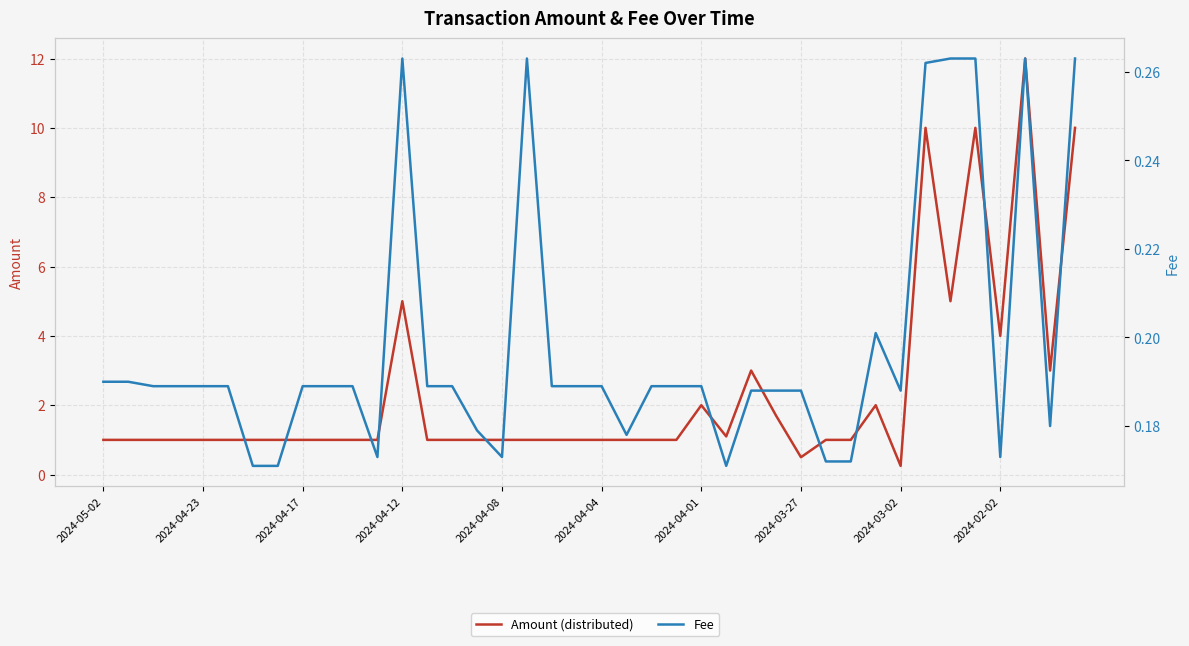

What value does the Amount (distributed) series have at 2024-04-23?

1.0